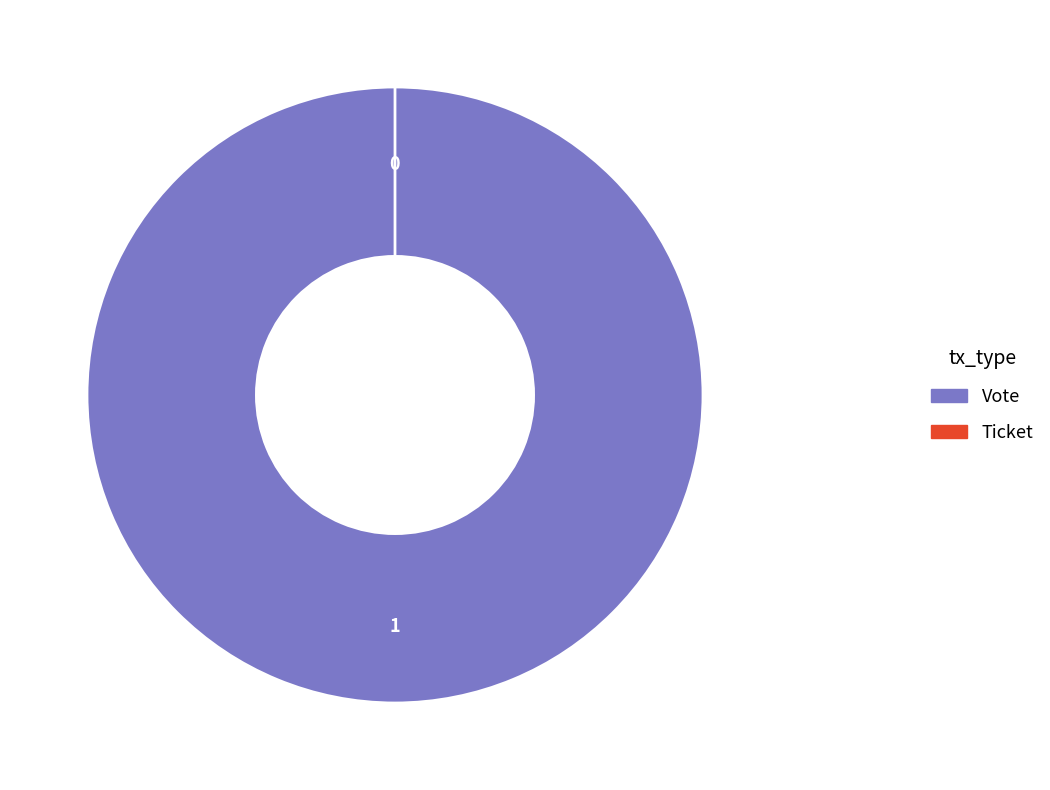

Is there any slice that represents more than half of the pie?

Yes